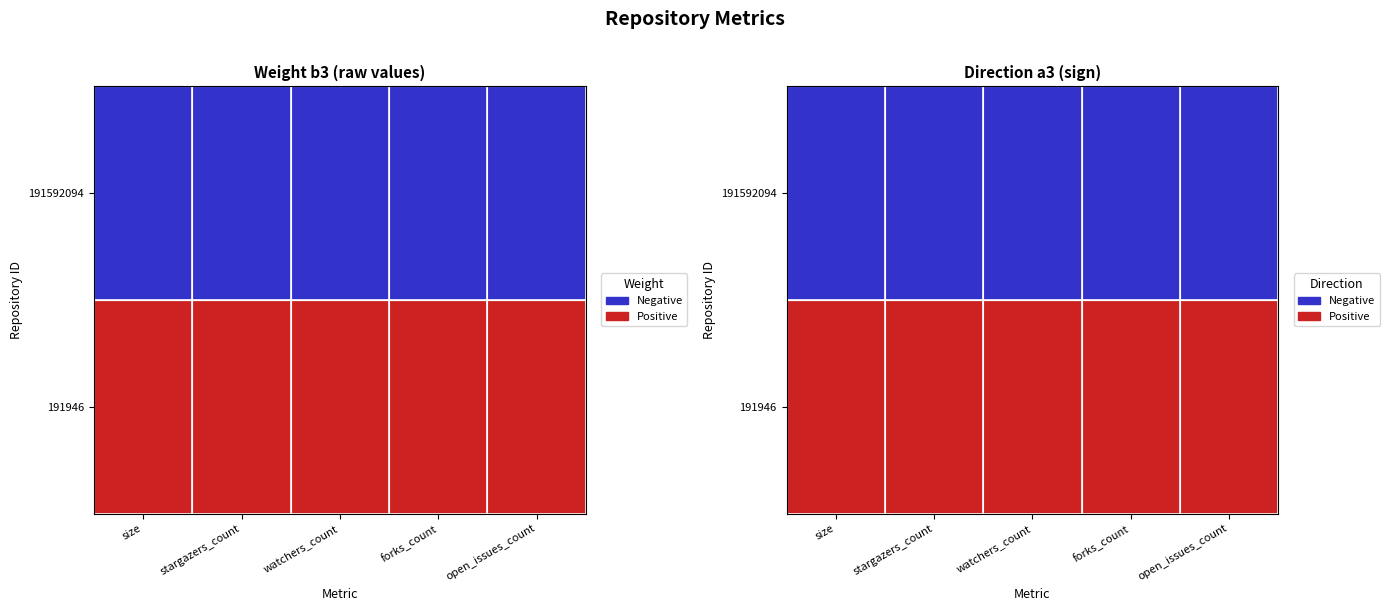

Which label corresponds to the largest value in the chart?

size